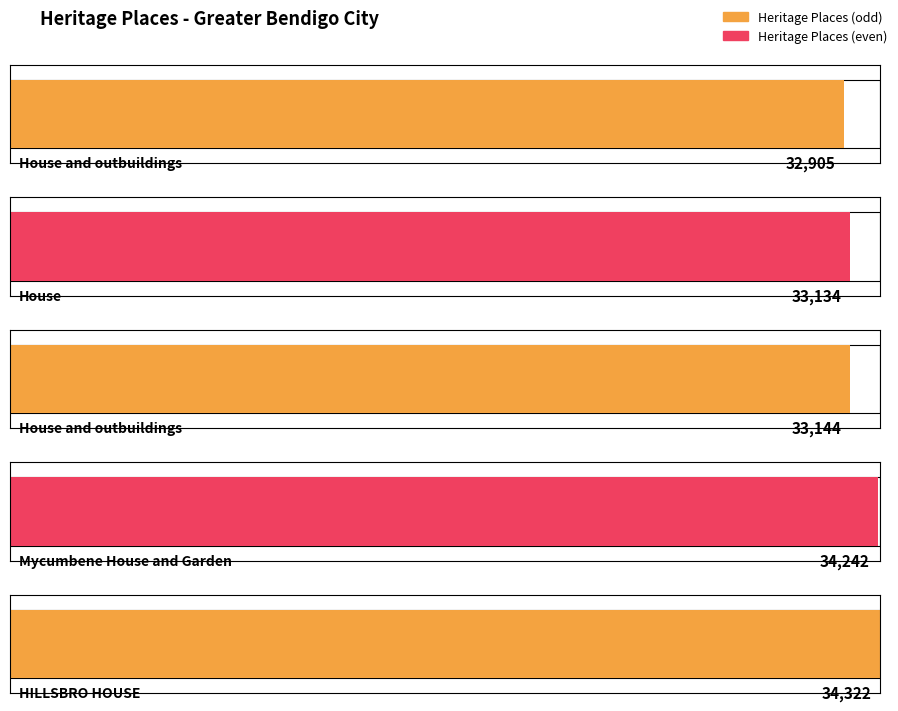

Is it true that the value at HILLSBRO HOUSE is 49775?

False